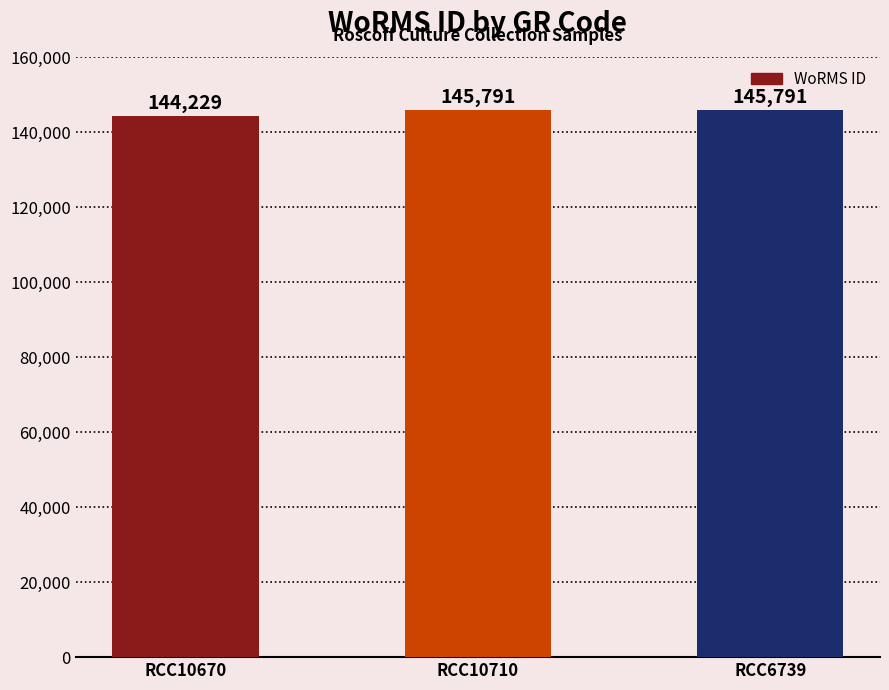

Reading left to right, what are all the values shown in this chart?

RCC10670=144229	RCC10710=145791	RCC6739=145791